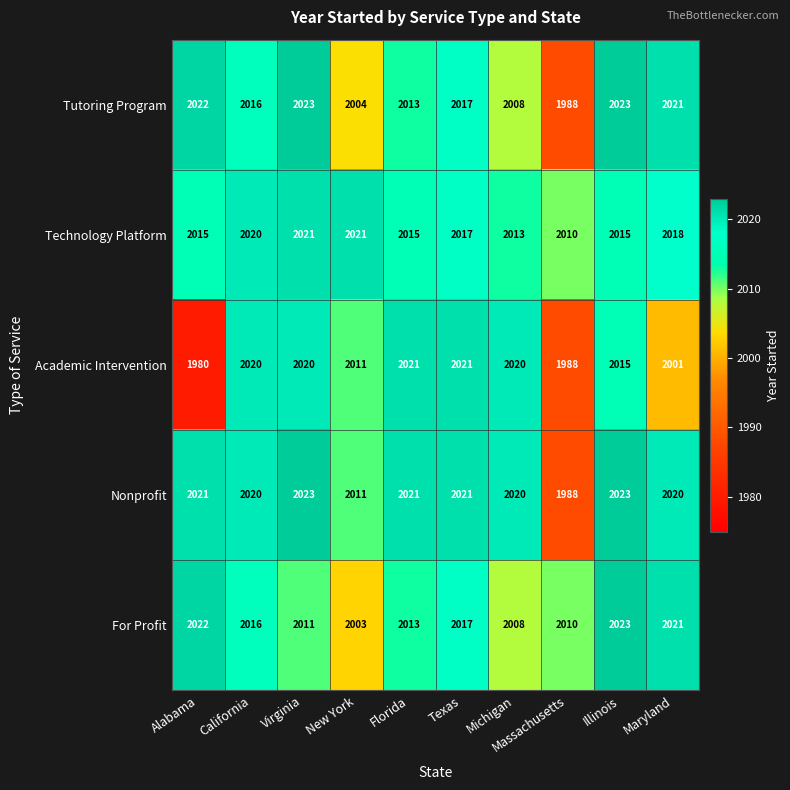

Is it true that For Profit equals 3365 at Maryland?

False